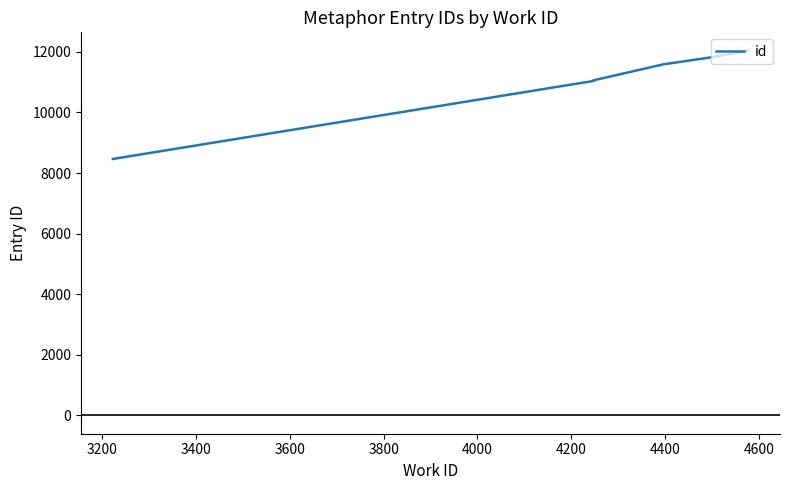

Between 4200 and 4600, which is larger?

4600